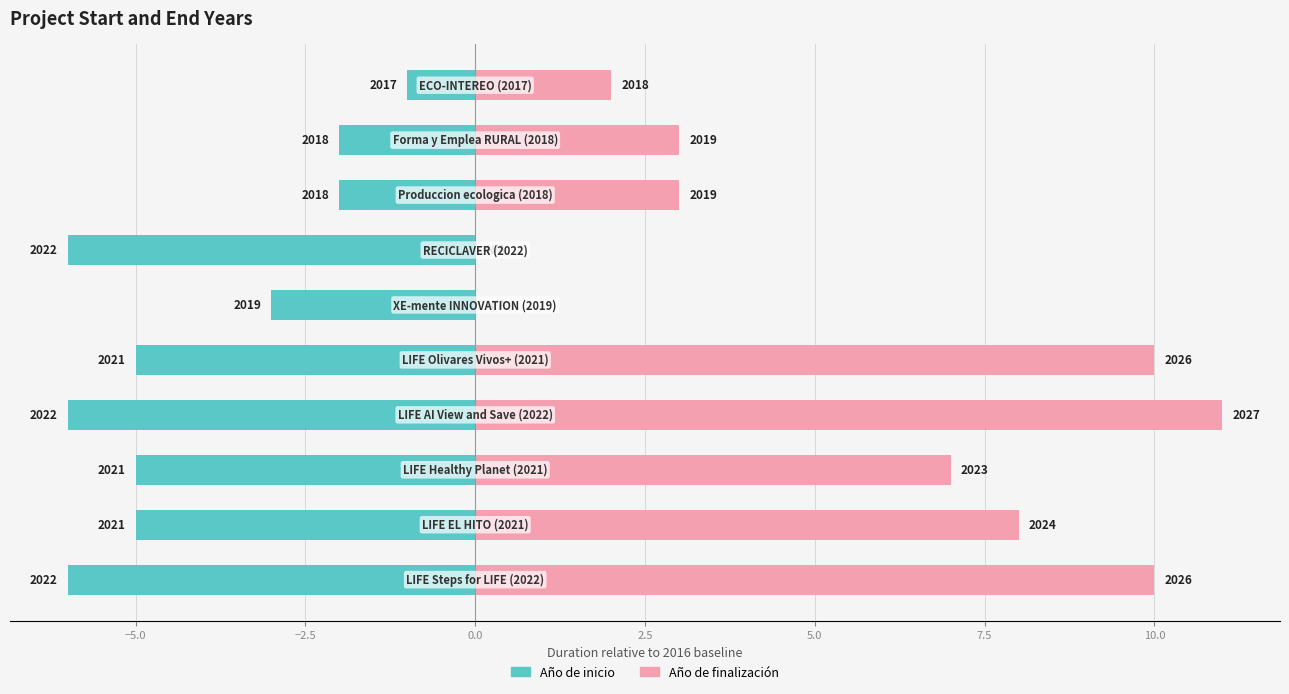

Which has a higher value, 5.0 or 0.0?

5.0